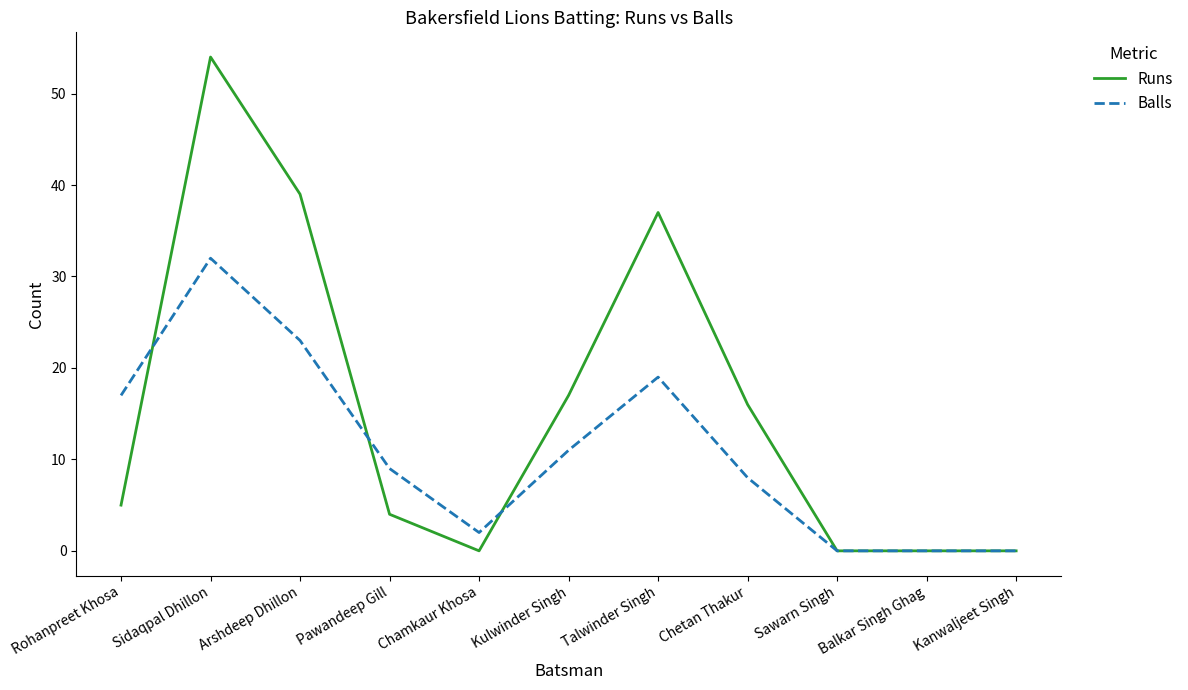

What is the difference between the second highest and minimum values in the Balls series?

23